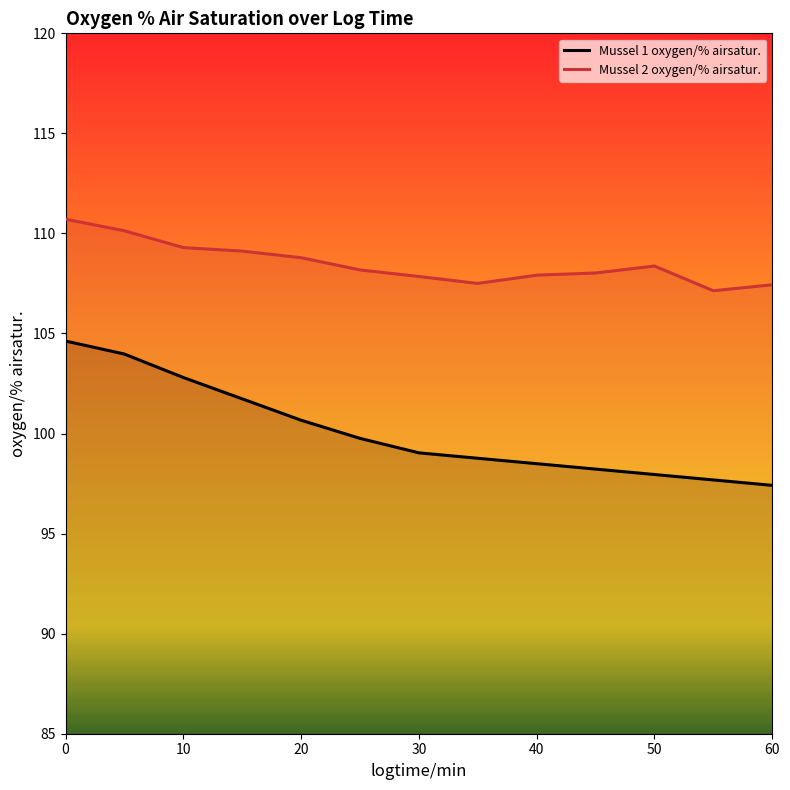

True or false: Mussel 2 oxygen/% airsatur. and Mussel 1 oxygen/% airsatur. intersect in this chart.

False